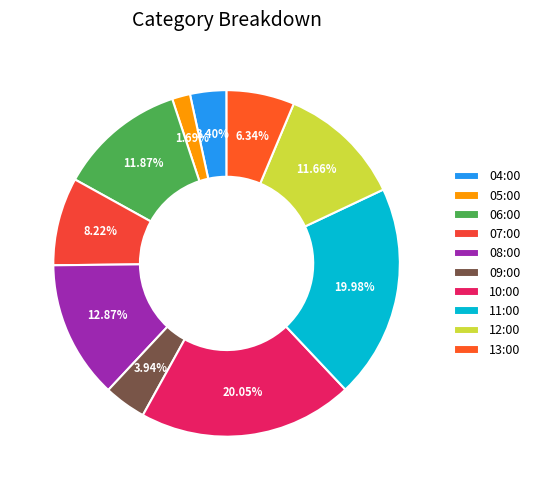

To the nearest percent, what is the average slice percentage?

10%